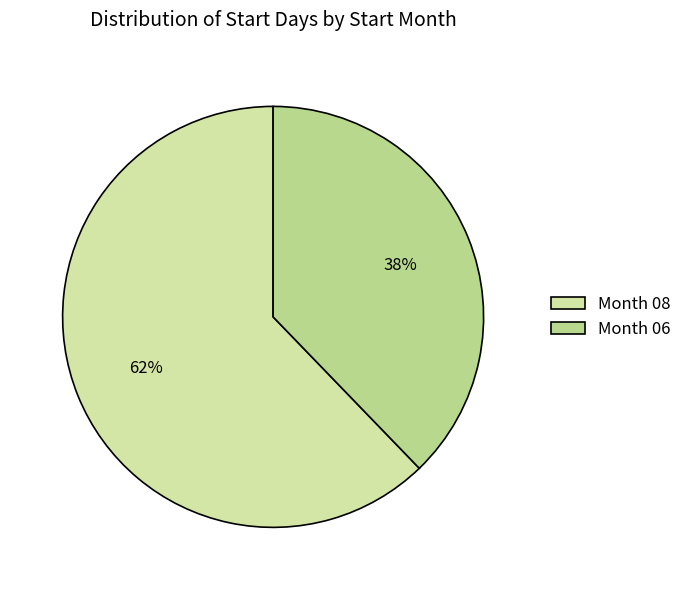

How many slices are in this pie chart?

2